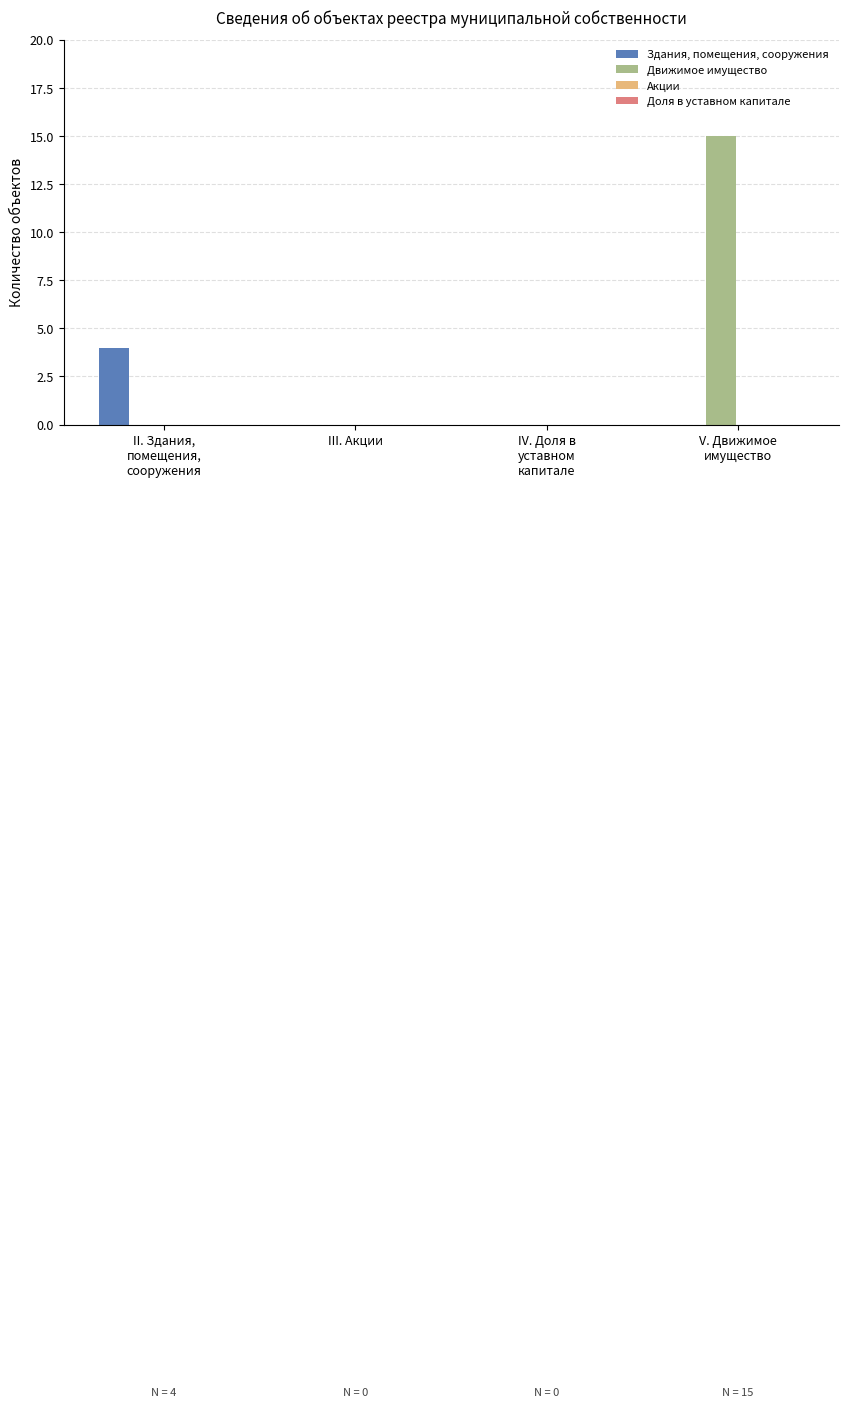

What is the sum of all Здания, помещения, сооружения values?

4